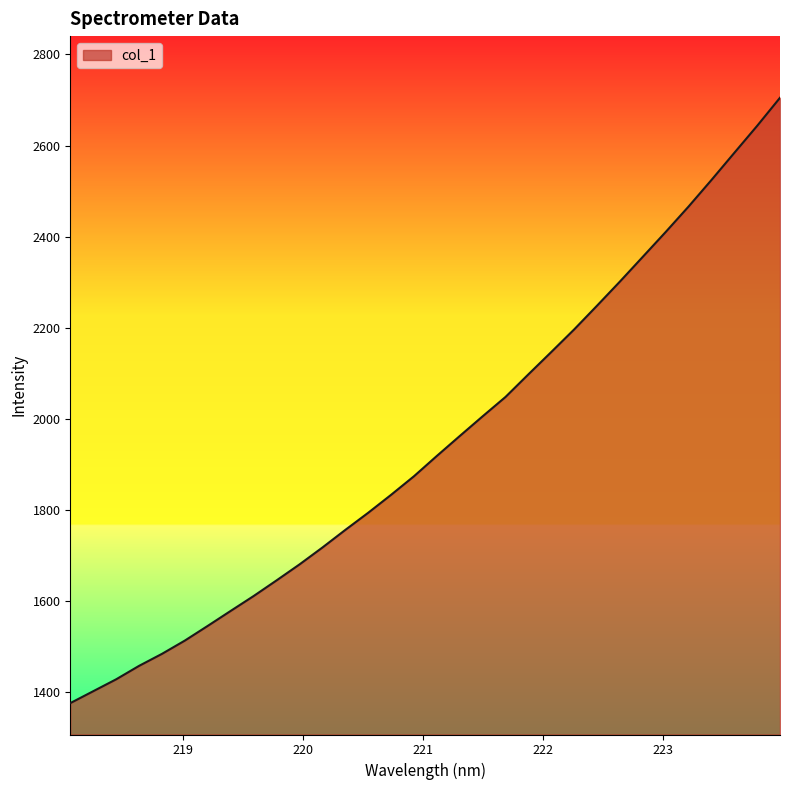

What is the difference between the maximum and minimum values?

1328.1